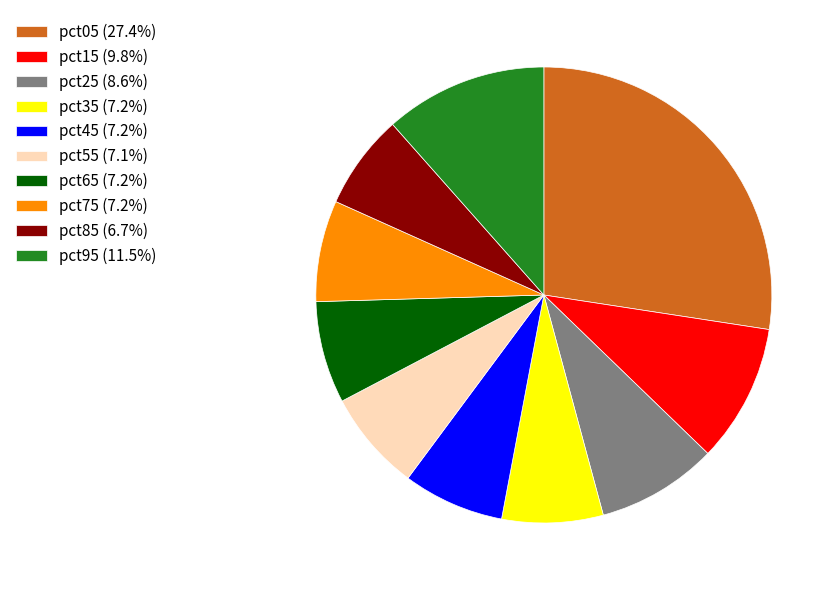

Is pct55 (7.1%) the majority of the pie?

No